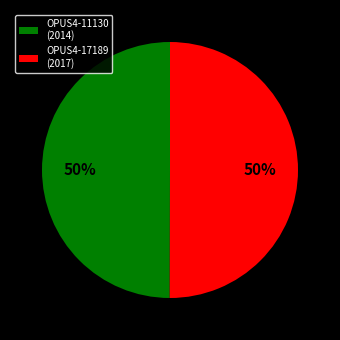

Is the sum of OPUS4-17189 (2017) and OPUS4-11130 (2014) greater than half?

Yes